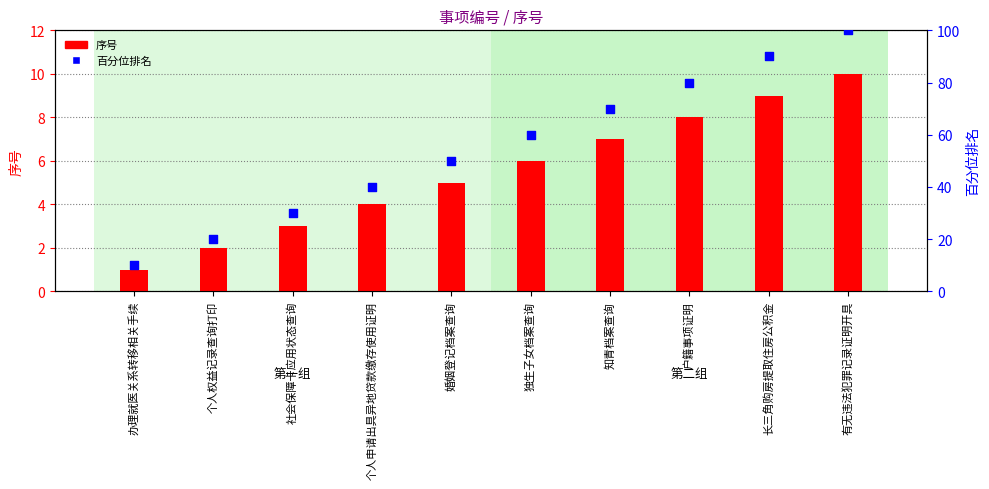

At which category is the sum across all series the highest?

有无违法犯罪记录证明开具